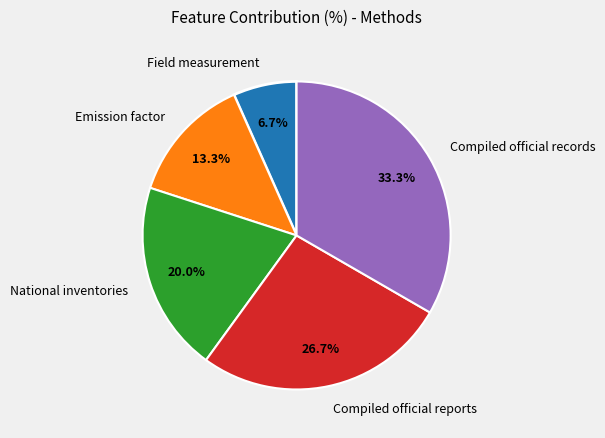

Which category has the smallest portion of the pie?

Field measurement